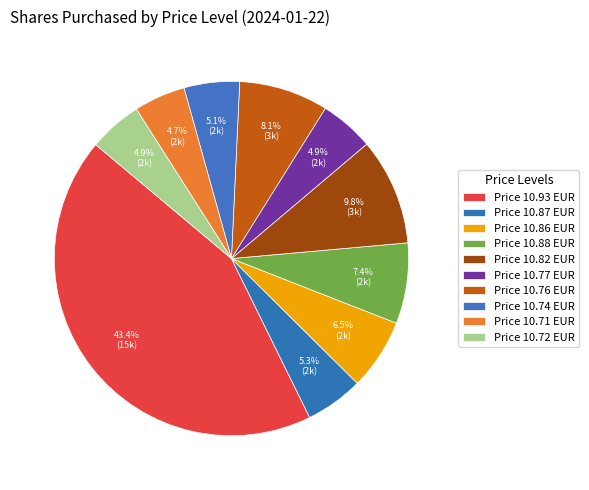

How many segments does this pie chart have?

10